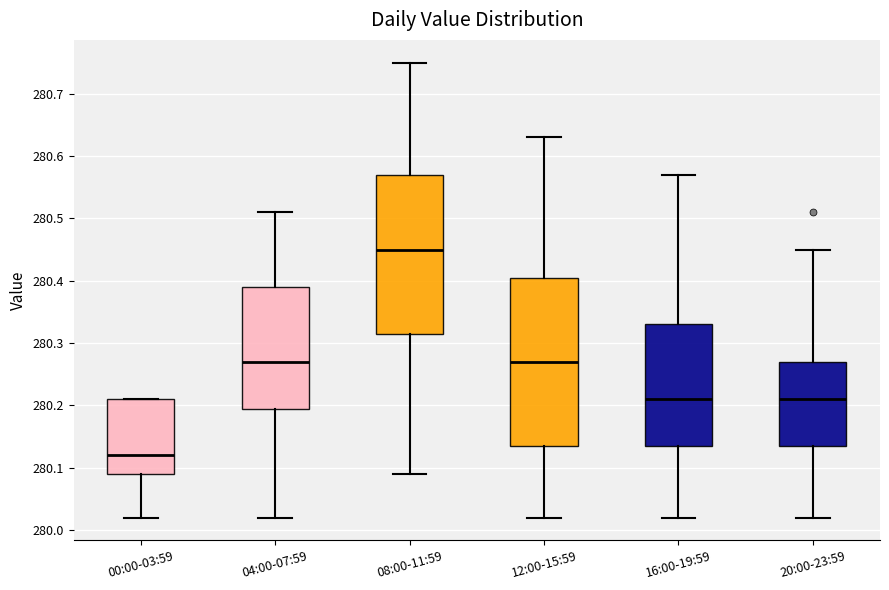

Which box has the highest median line?

08:00-11:59